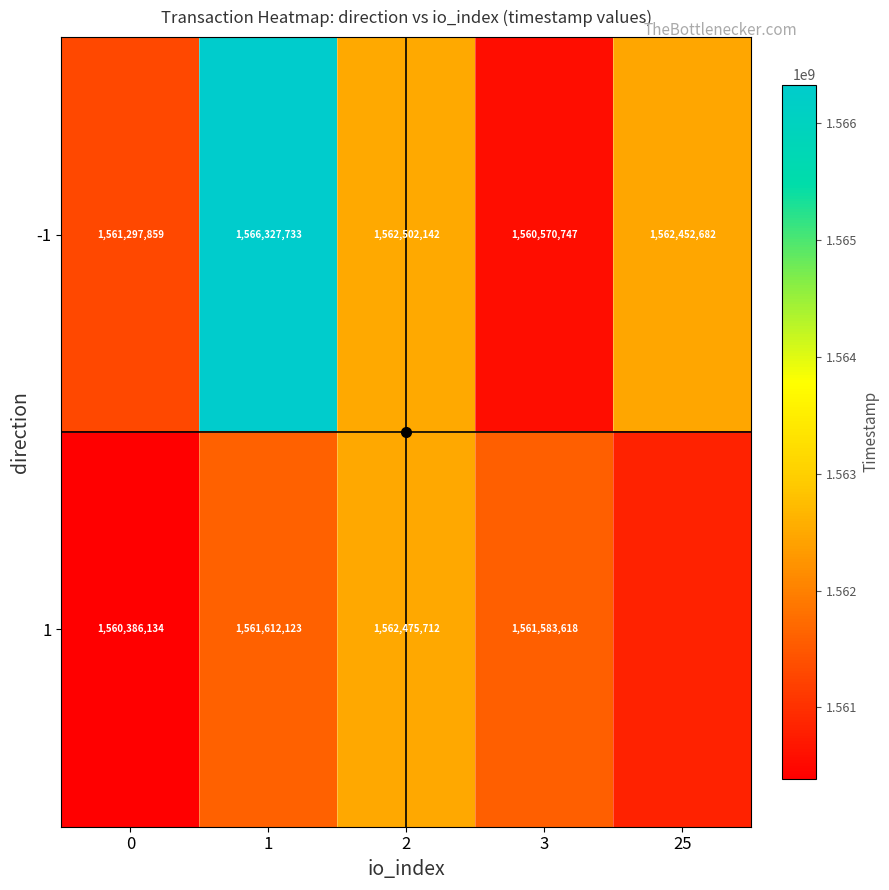

Which series has the widest spread of values?

-1